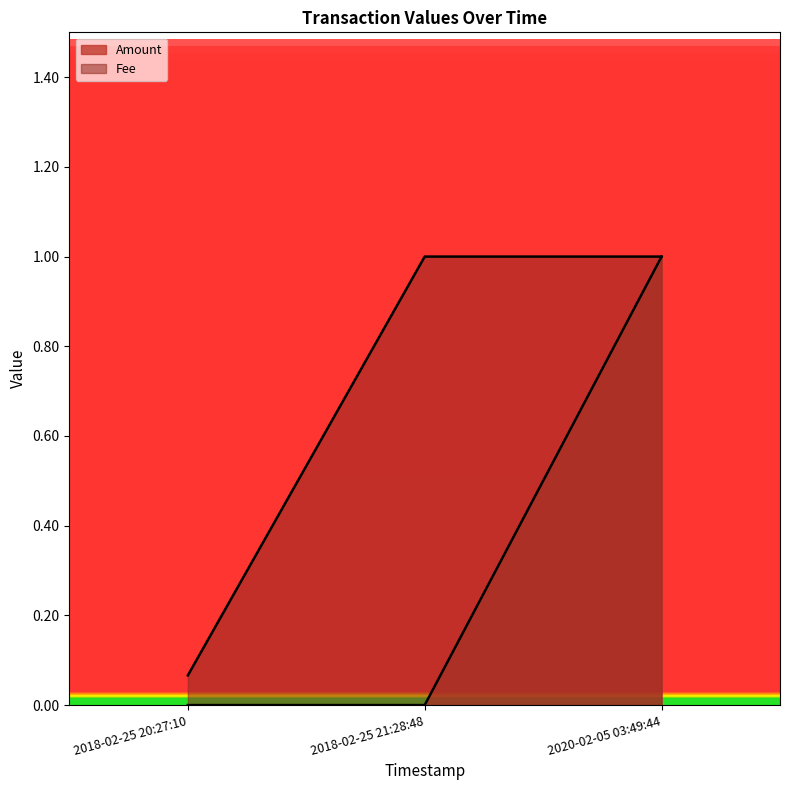

How many categories are shown in the chart?

3